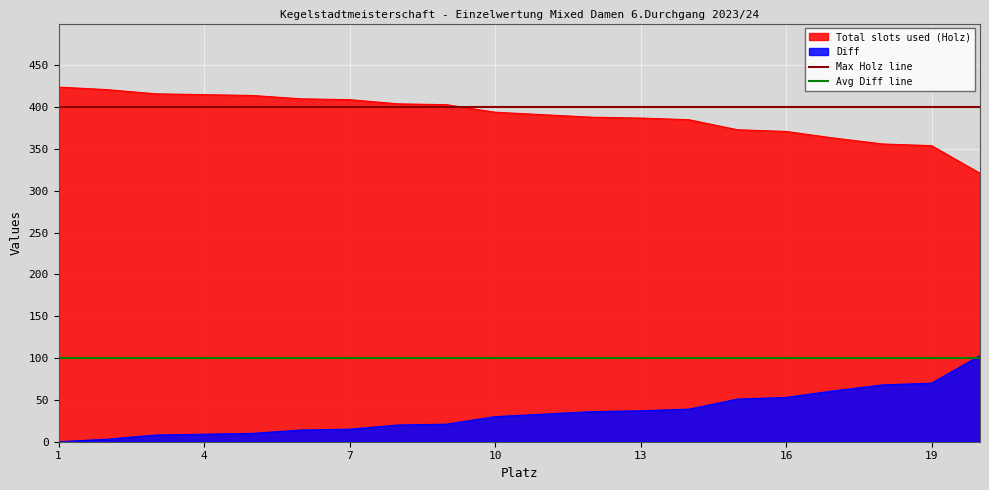

Is it true that Total slots used (Holz) equals 387 at 13?

True